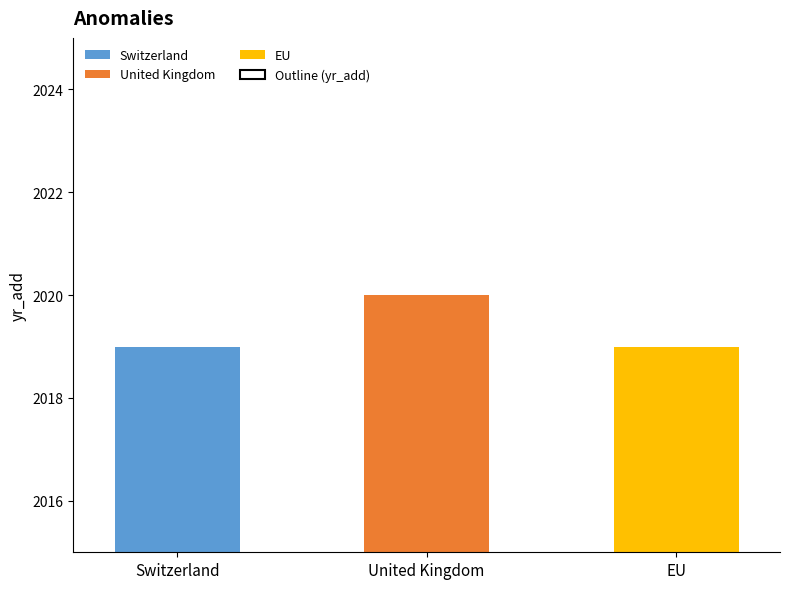

Reading left to right, what are all the values shown in this chart?

Switzerland=2019	United Kingdom=2020	EU=2019